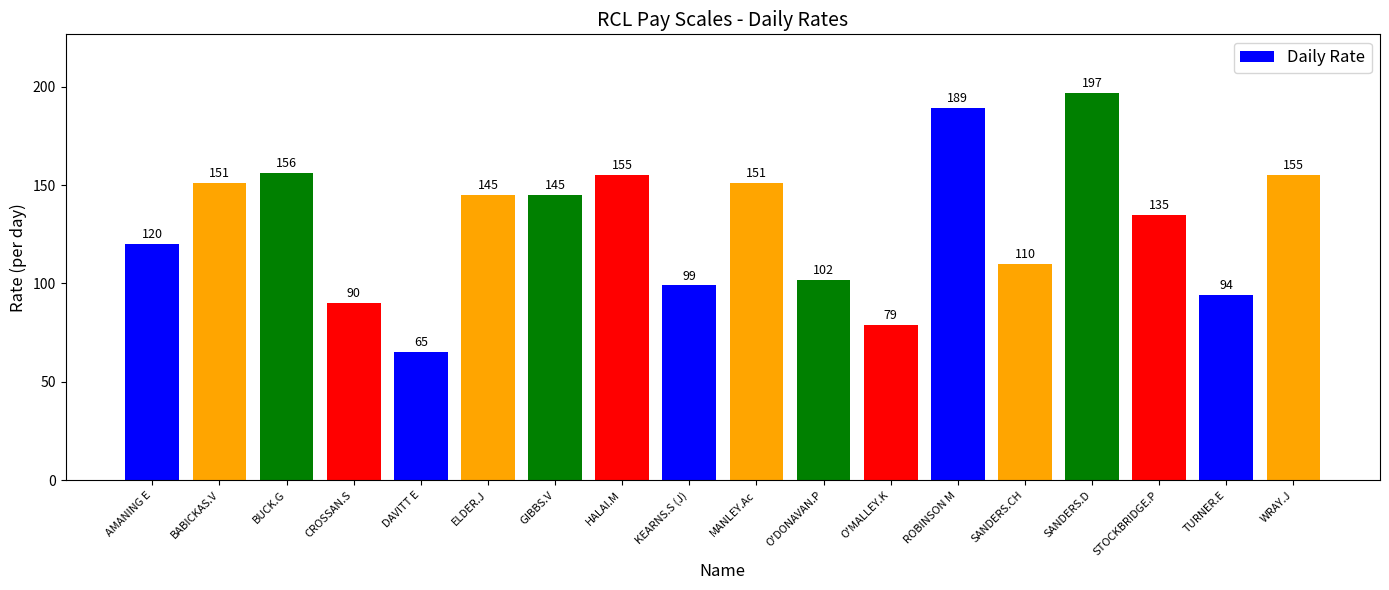

Reading left to right, transcribe all the data shown in this chart.

AMANING E=120	BABICKAS.V=151	BUCK.G=156	CROSSAN.S=90	DAVITT E=65	ELDER.J=145	GIBBS.V=145	HALAI.M=155	KEARNS.S (J)=99	MANLEY.Ac=151	O'DONAVAN.P=102	O'MALLEY.K=79	ROBINSON M=189	SANDERS.CH=110	SANDERS.D=197	STOCKBRIDGE.P=135	TURNER.E=94	WRAY.J=155